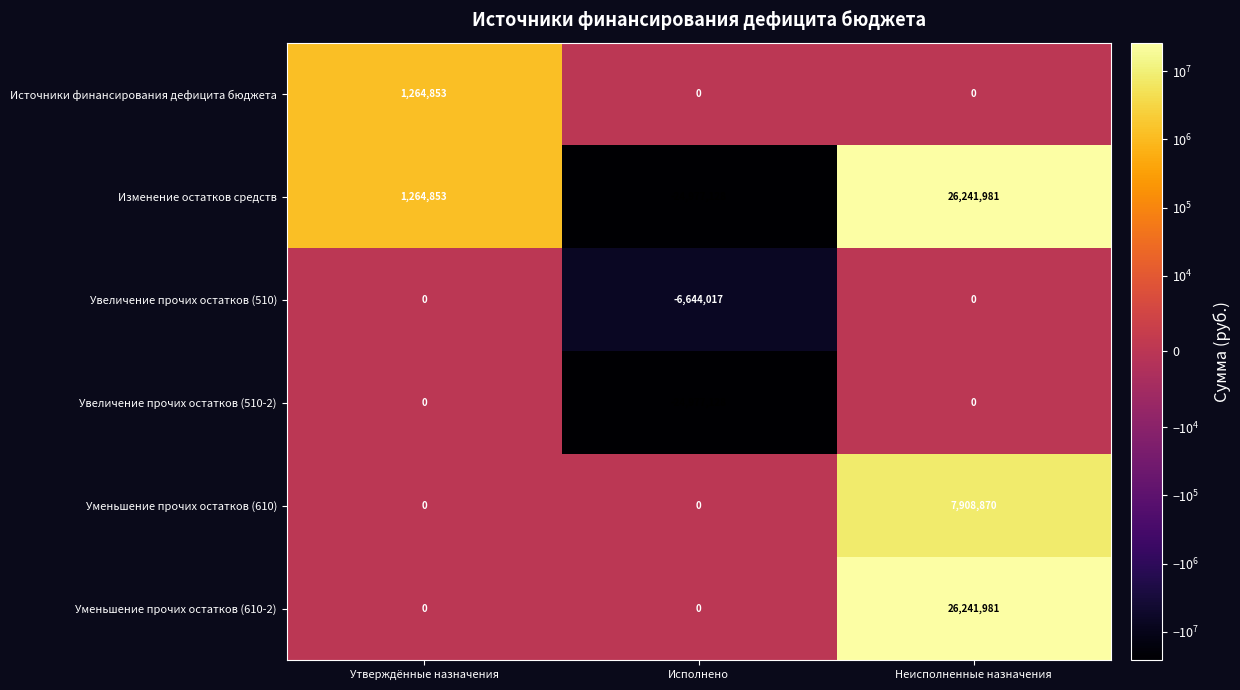

How many values in Изменение остатков средств are below zero?

1